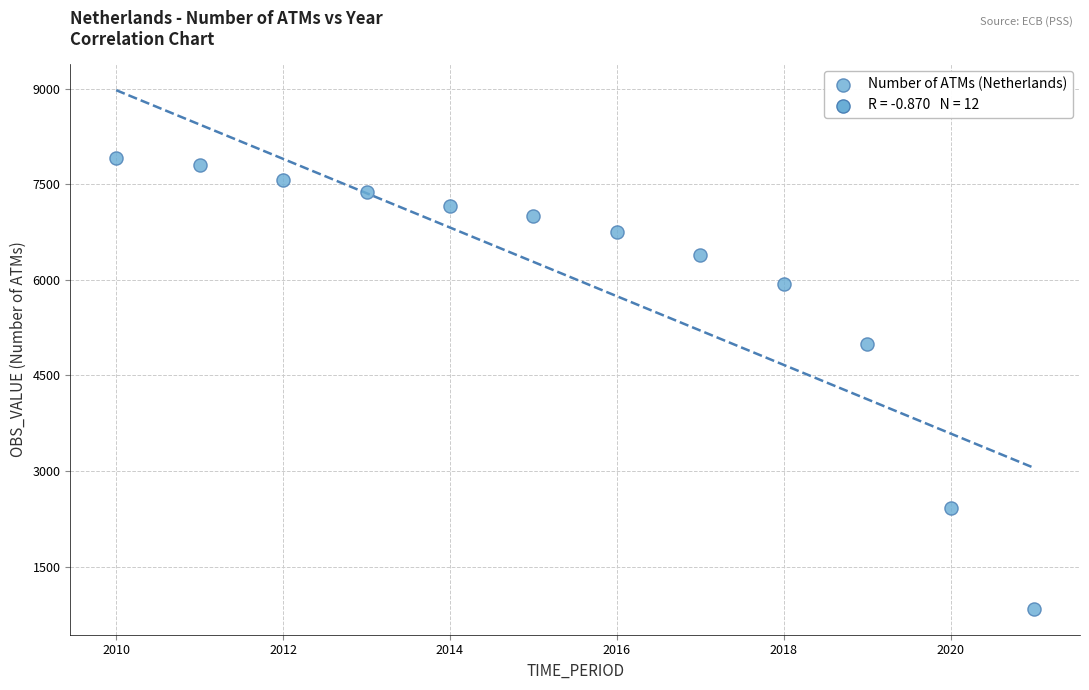

What Y value in the scatter plot is closest to 4377?

4986